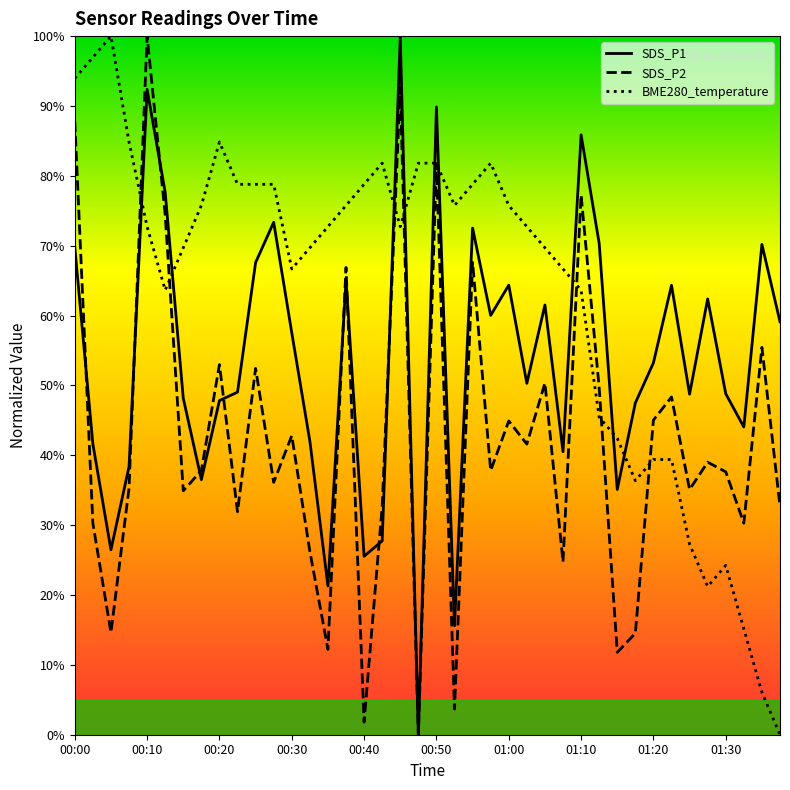

True or false: BME280_temperature and SDS_P1 intersect in this chart.

True